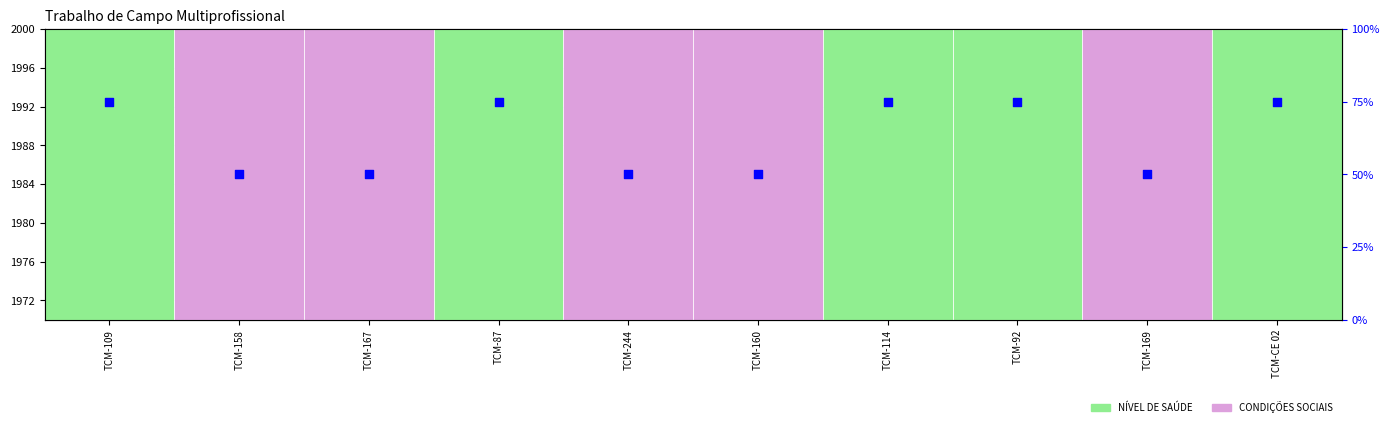

Which series reaches the maximum Y coordinate?

transformed count